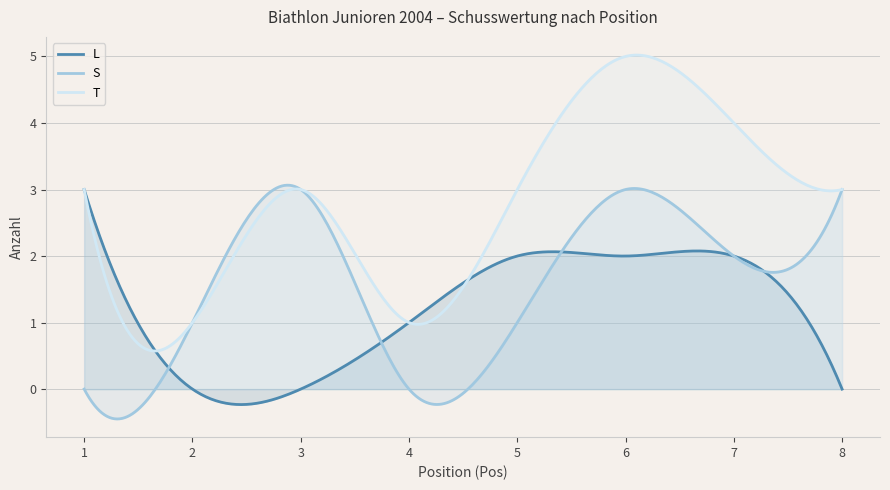

At which category is the sum across all series the highest?

6